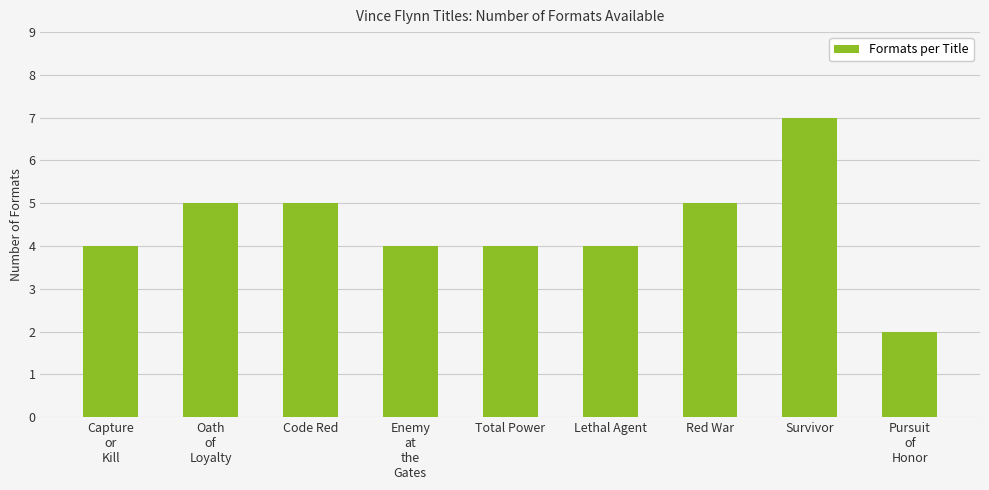

What is the change in value from Oath
of
Loyalty to Enemy
at
the
Gates?

-1